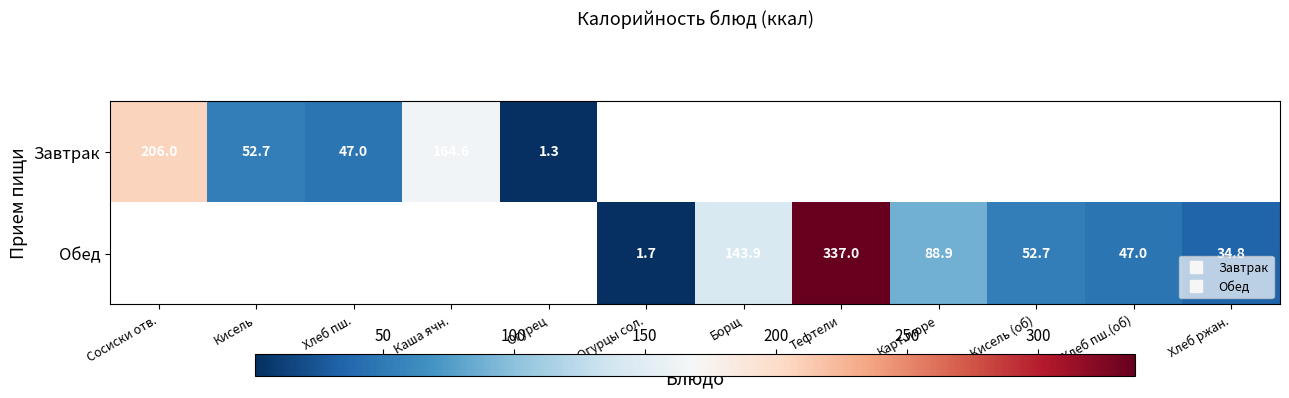

What value does the Обед series have at Карт.пюре?

88.9